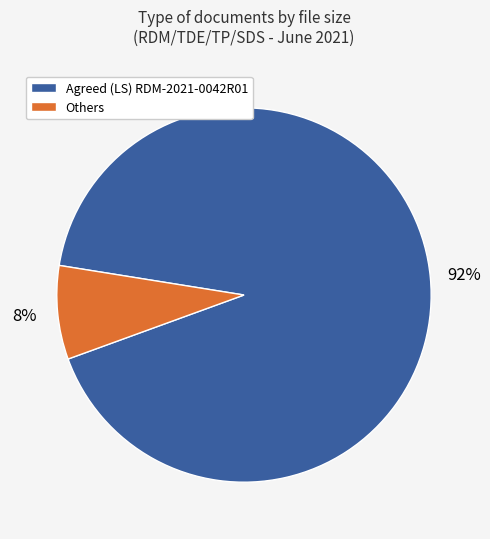

Is there any slice that represents more than half of the pie?

Yes